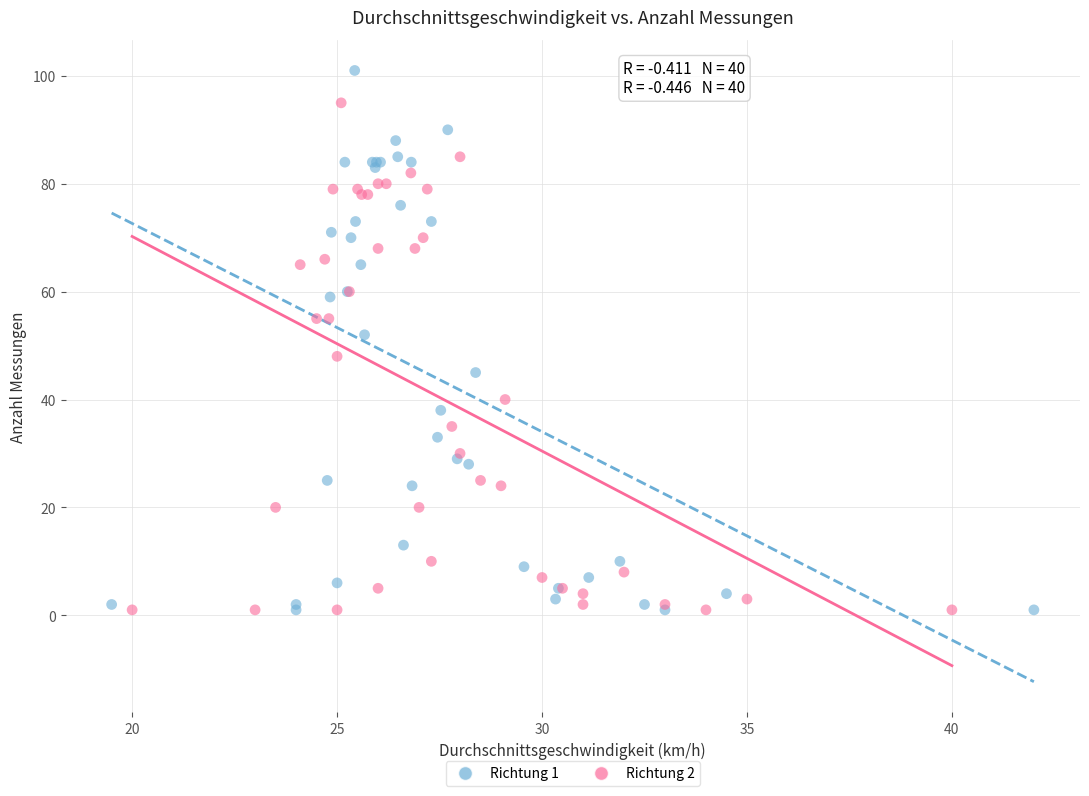

Which series has the widest spread of Y values?

Richtung 1